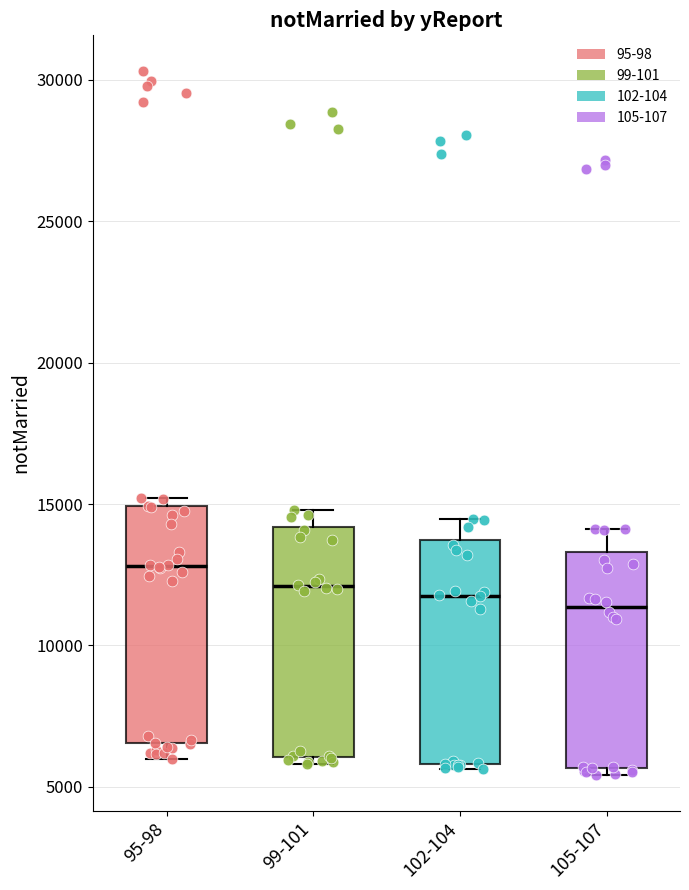

Which box has the highest median line?

95-98